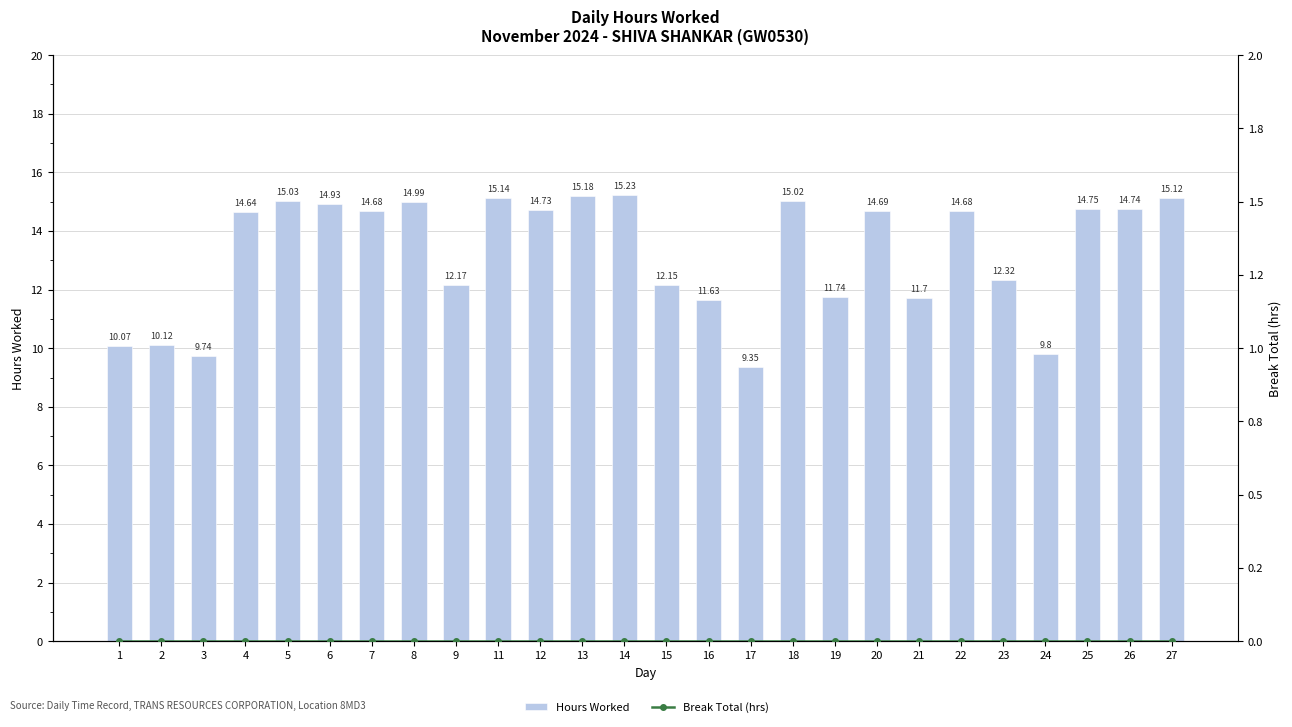

Rank the series by their average value, from highest to lowest.

Hours Worked, Break Total (hrs)